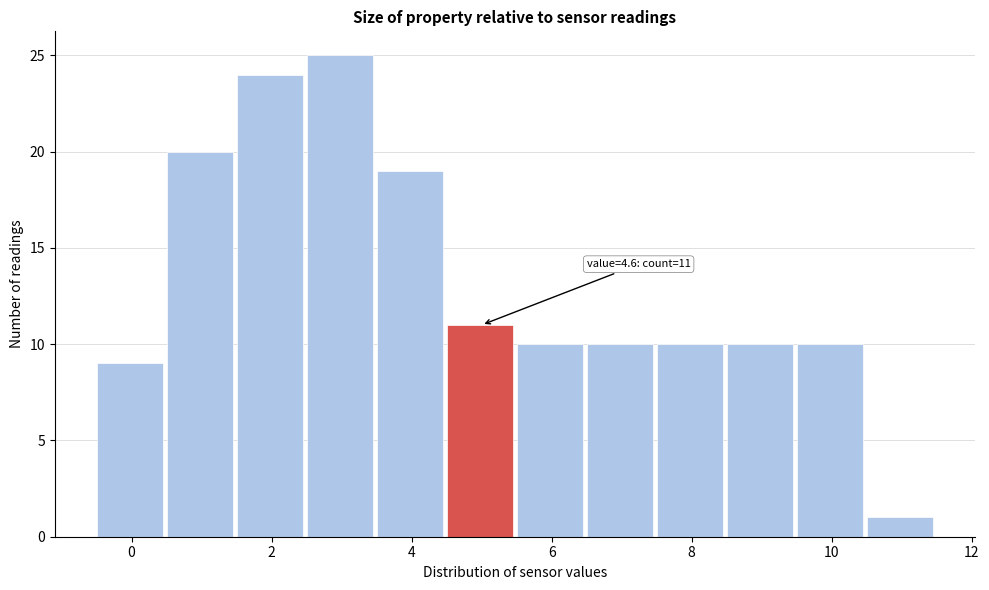

Which range on the x-axis has the tallest bar?

2.5 to 3.5